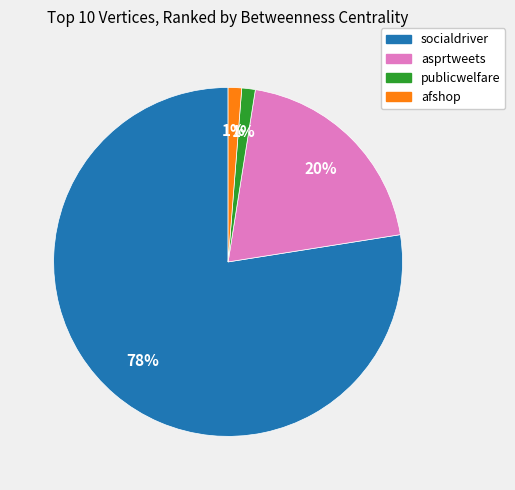

To the nearest percent, what portion does asprtweets represent?

20%